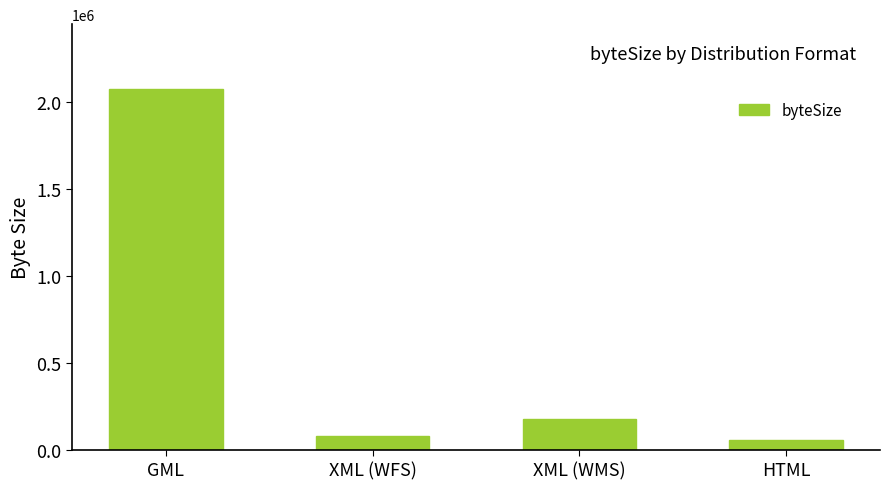

How many data points does each series have?

4